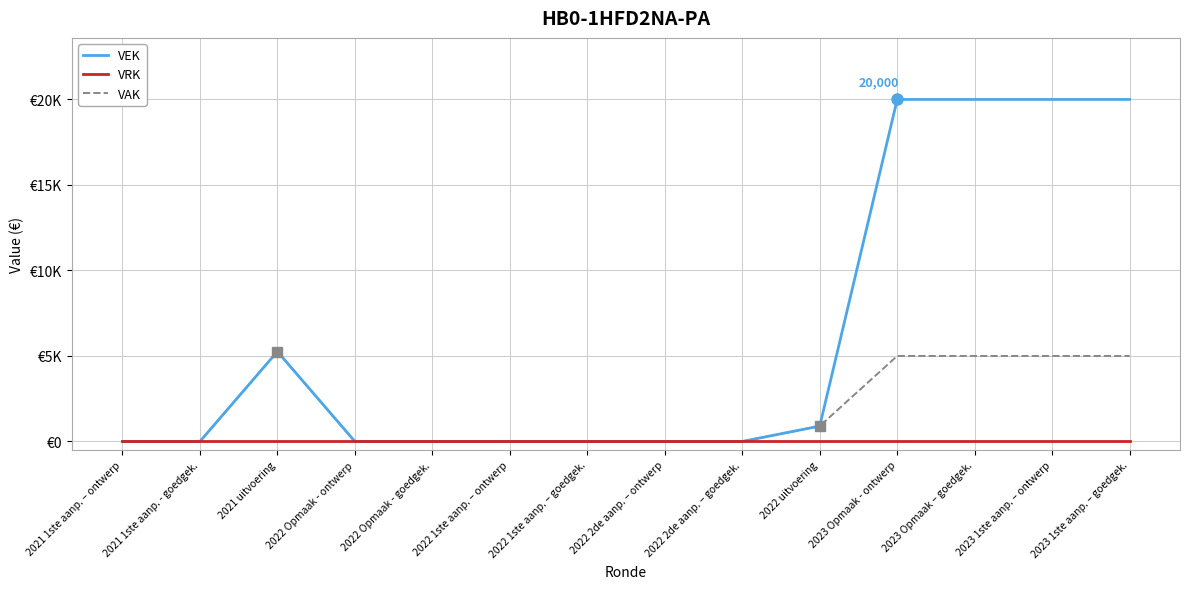

Is the value of VRK at 2022 uitvoering greater than the value of VAK at 2021 uitvoering?

No